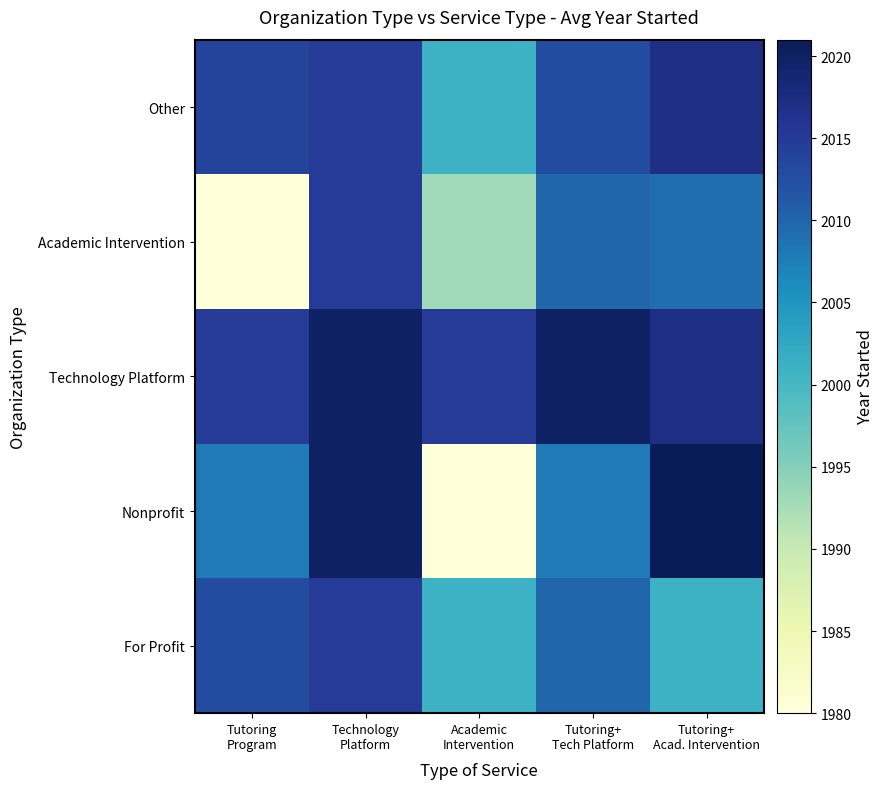

Reading right to left, list all the values displayed in this chart.

For Profit: Tutoring+
Acad. Intervention=2001	Tutoring+
Tech Platform=2010	Academic
Intervention=2001	Technology
Platform=2015	Tutoring
Program=2013
Nonprofit: Tutoring+
Acad. Intervention=2021	Tutoring+
Tech Platform=2008	Academic
Intervention=1980	Technology
Platform=2020	Tutoring
Program=2008
Technology Platform: Tutoring+
Acad. Intervention=2017	Tutoring+
Tech Platform=2020	Academic
Intervention=2015	Technology
Platform=2020	Tutoring
Program=2015
Academic Intervention: Tutoring+
Acad. Intervention=2009	Tutoring+
Tech Platform=2010	Academic
Intervention=1993	Technology
Platform=2015	Tutoring
Program=1980
Other: Tutoring+
Acad. Intervention=2017	Tutoring+
Tech Platform=2013	Academic
Intervention=2001	Technology
Platform=2015	Tutoring
Program=2014